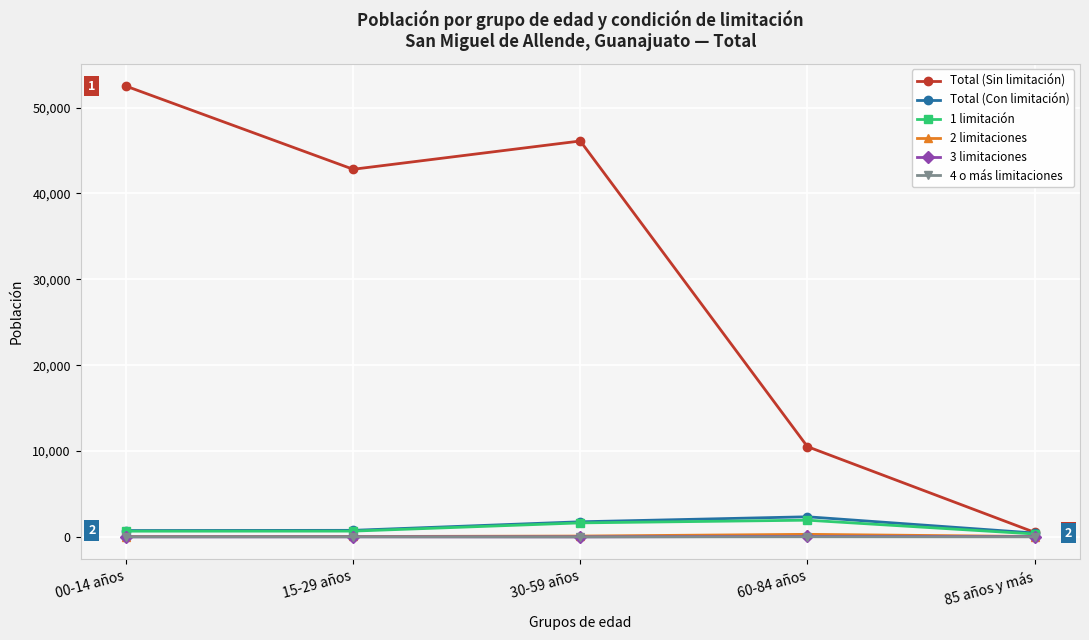

Where is the first local minimum for Total (Sin limitación)?

15-29 años